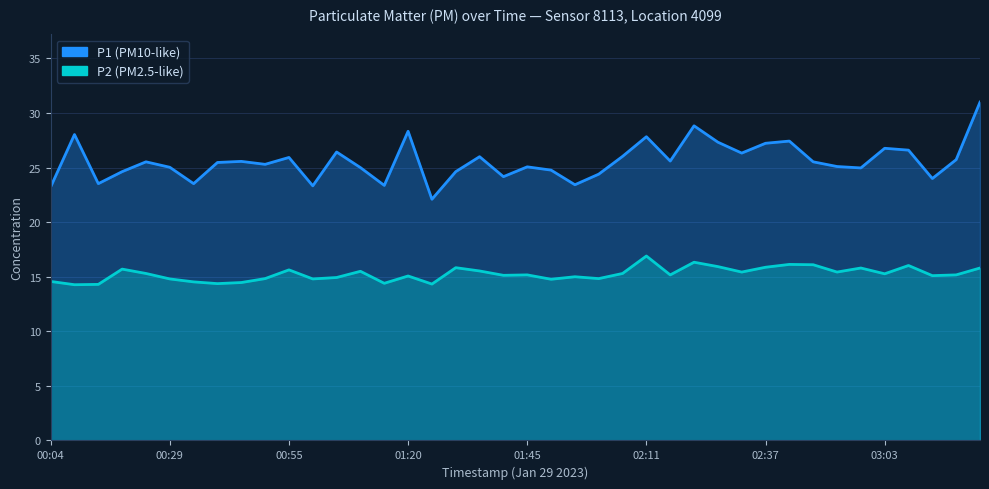

Reading left to right, list all the values displayed in this chart.

P1: 23.2	28.0	23.5	24.6	25.5	25.0	23.5	25.5	25.6	25.3	25.9	23.3	26.4	25.0	23.4	28.3	22.1	24.6	26.0	24.2	25.1	24.8	23.4	24.4	26.0	27.8	25.6	28.8	27.3	26.3	27.2	27.4	25.5	25.1	25.0	26.8	26.6	24.0	25.7	31.0
P2: 14.6	14.3	14.3	15.7	15.3	14.8	14.5	14.4	14.5	14.8	15.6	14.8	14.9	15.5	14.4	15.1	14.3	15.8	15.5	15.1	15.2	14.8	15.0	14.8	15.3	16.9	15.2	16.3	15.9	15.4	15.9	16.1	16.1	15.4	15.8	15.3	16.0	15.1	15.2	15.8